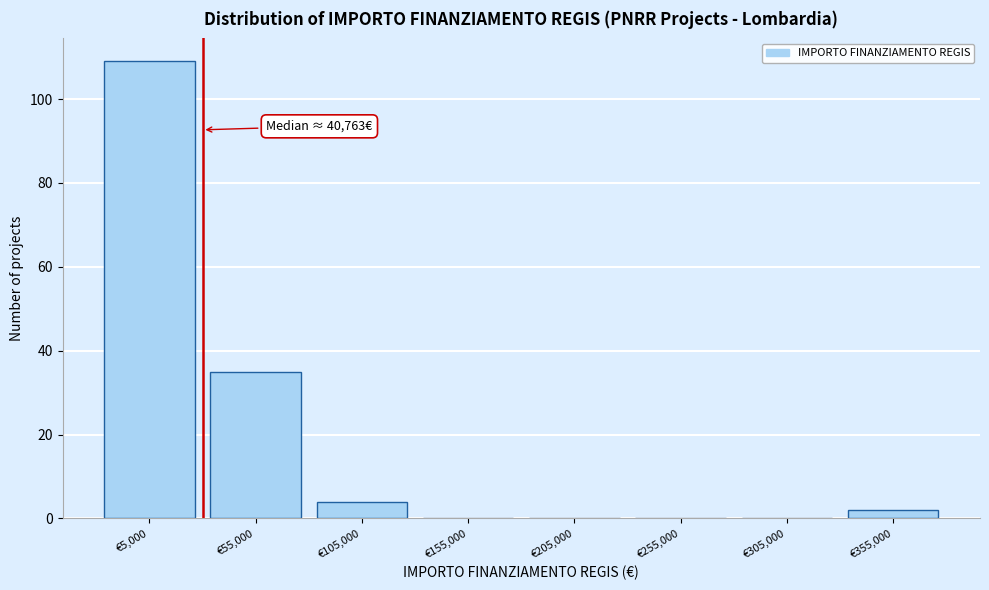

Reading left to right, extract all data points from this chart.

€5,000=109	€55,000=35	€105,000=4	€155,000=0	€205,000=0	€255,000=0	€305,000=0	€355,000=2